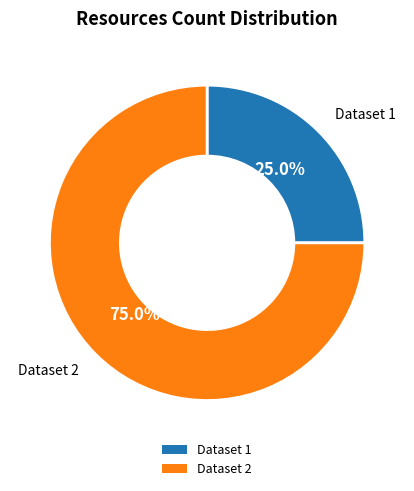

What is the ratio of the value at Dataset 1 to the value at Dataset 2?

0.3